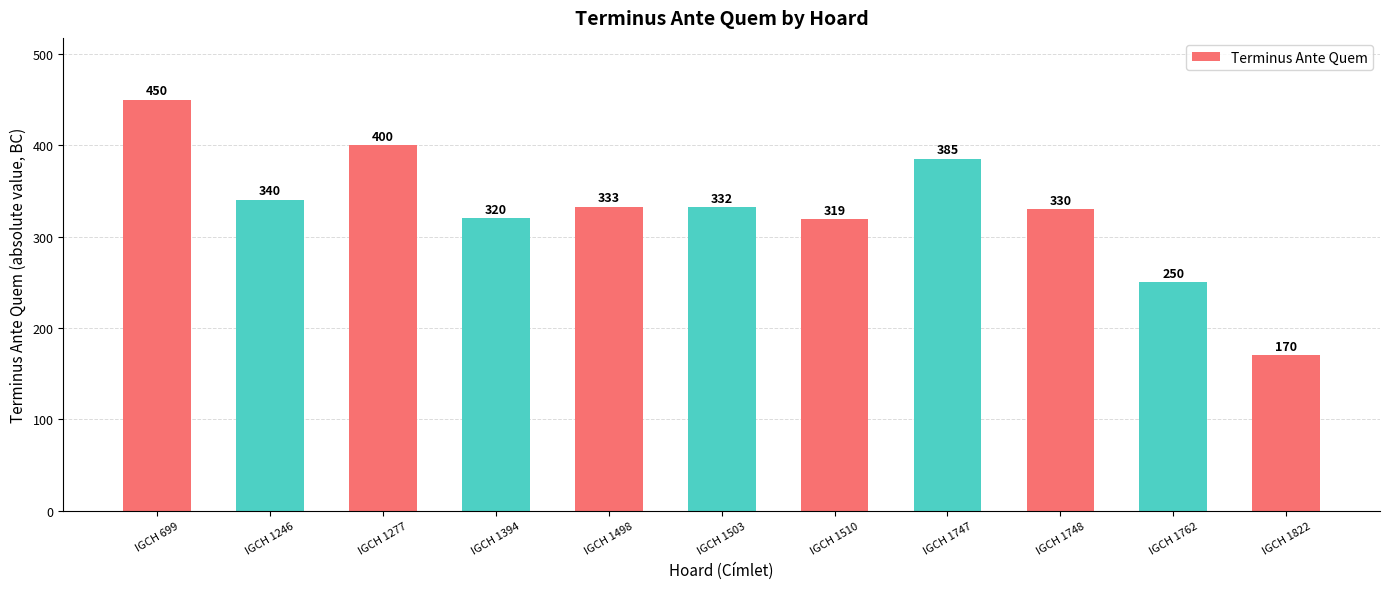

Reading left to right, list all the values displayed in this chart.

IGCH 699=450	IGCH 1246=340	IGCH 1277=400	IGCH 1394=320	IGCH 1498=333	IGCH 1503=332	IGCH 1510=319	IGCH 1747=385	IGCH 1748=330	IGCH 1762=250	IGCH 1822=170